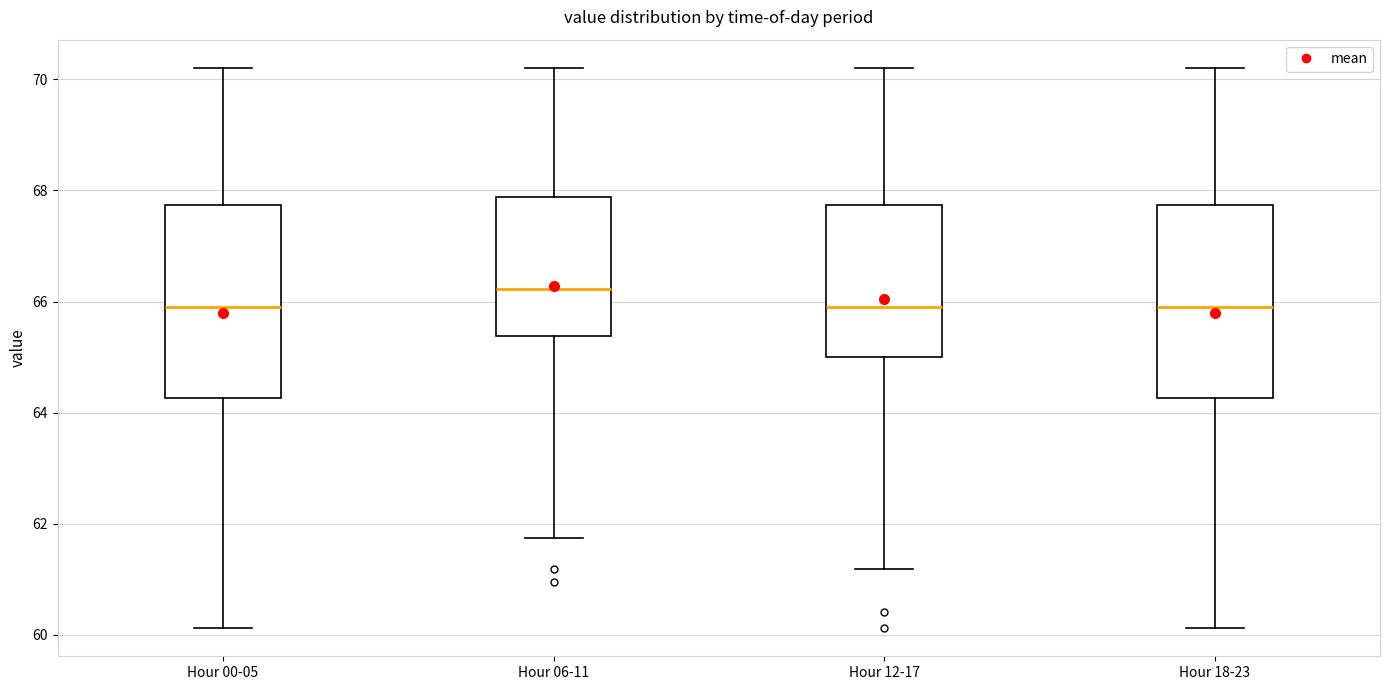

Reading left to right, read every box against the y-axis: the position of its median line, the range the box covers, and the ends of its whiskers. The values are not printed on the chart, so give them approximately, as read against the axis.

Hour 00-05: median 66.0, box 64.2 to 67.8, whiskers 60.2 to 70.2
Hour 06-11: median 66.2, box 65.4 to 67.8, whiskers 61.8 to 70.2
Hour 12-17: median 66.0, box 65.0 to 67.8, whiskers 61.2 to 70.2
Hour 18-23: median 66.0, box 64.2 to 67.8, whiskers 60.2 to 70.2